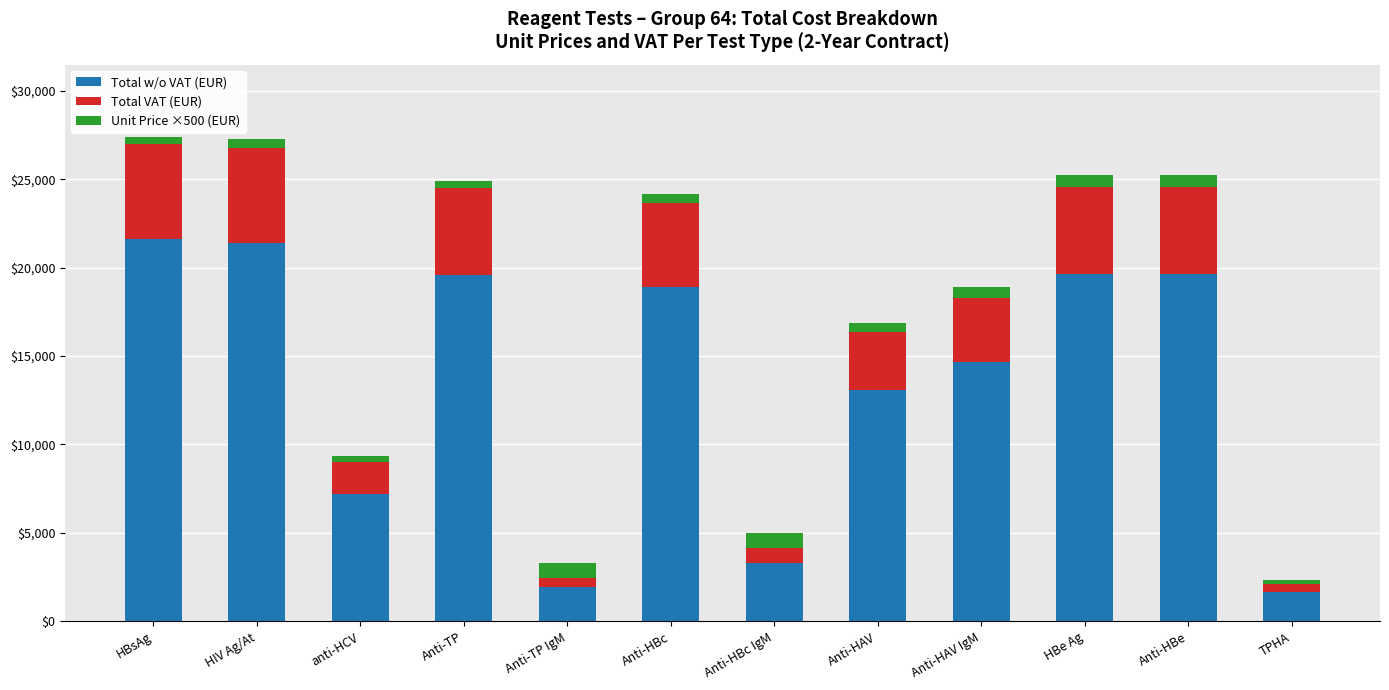

What is the highest value of the Total w/o VAT (EUR) series?

21600.0